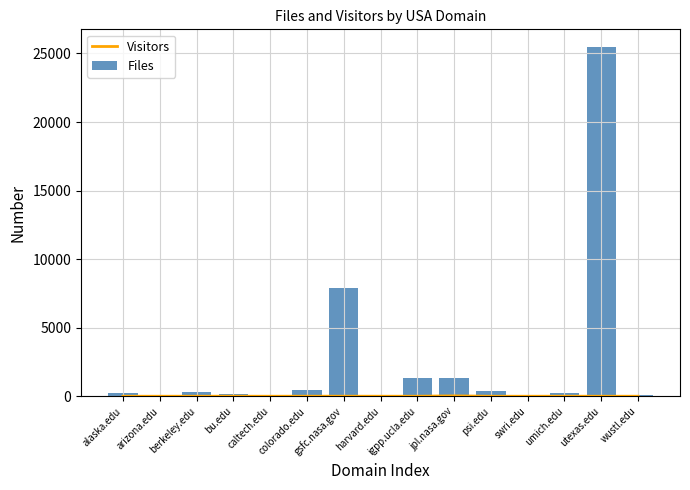

At which label does Visitors reach its peak?

jpl.nasa.gov